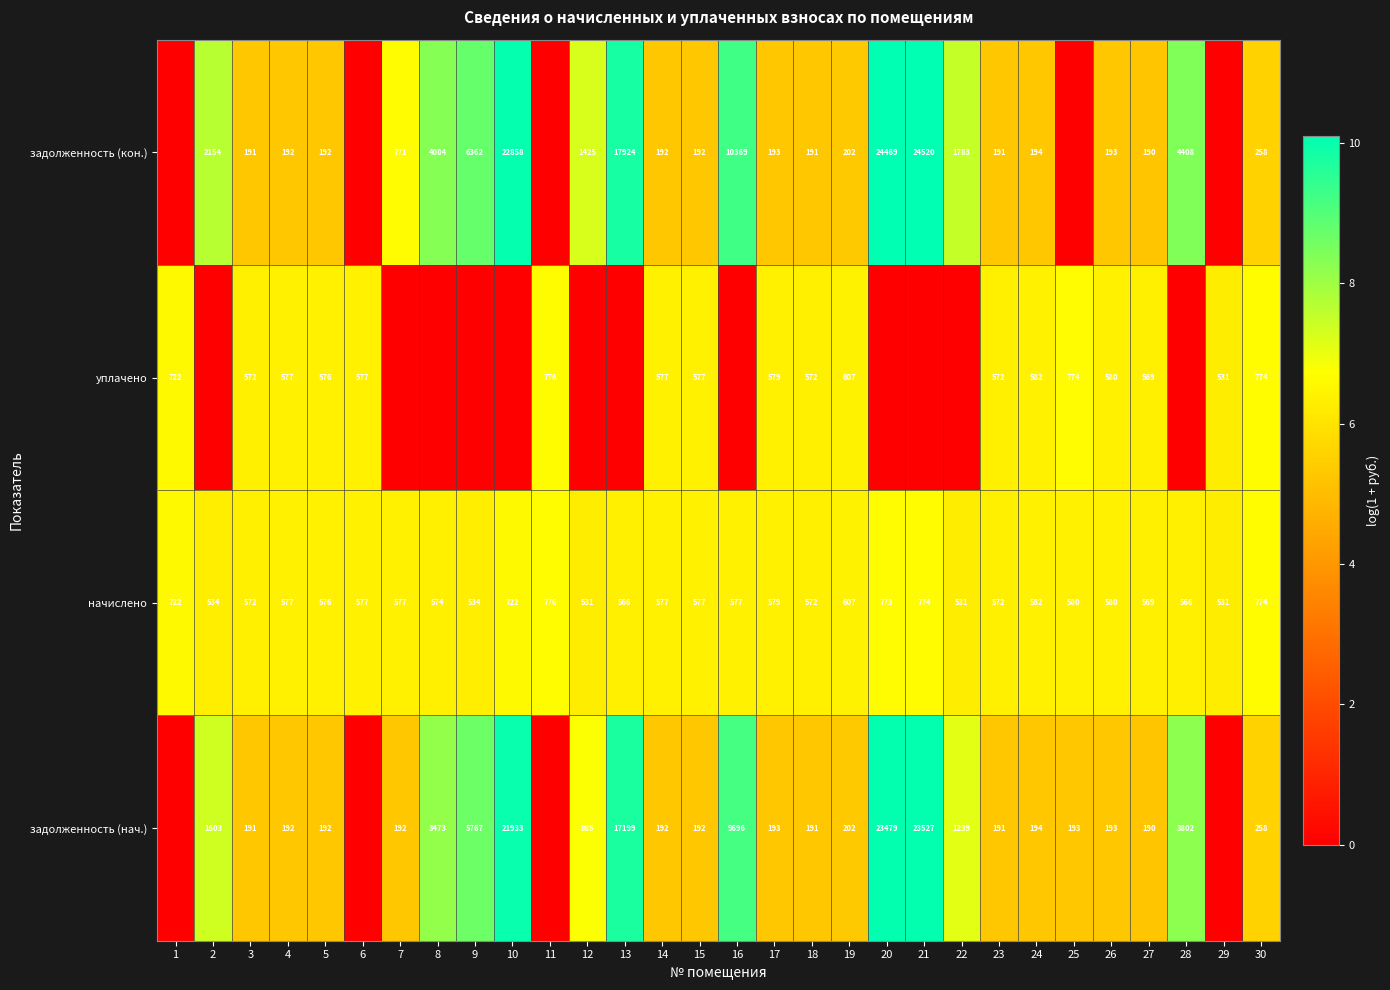

At how many categories does at least one series exceed 1?

30